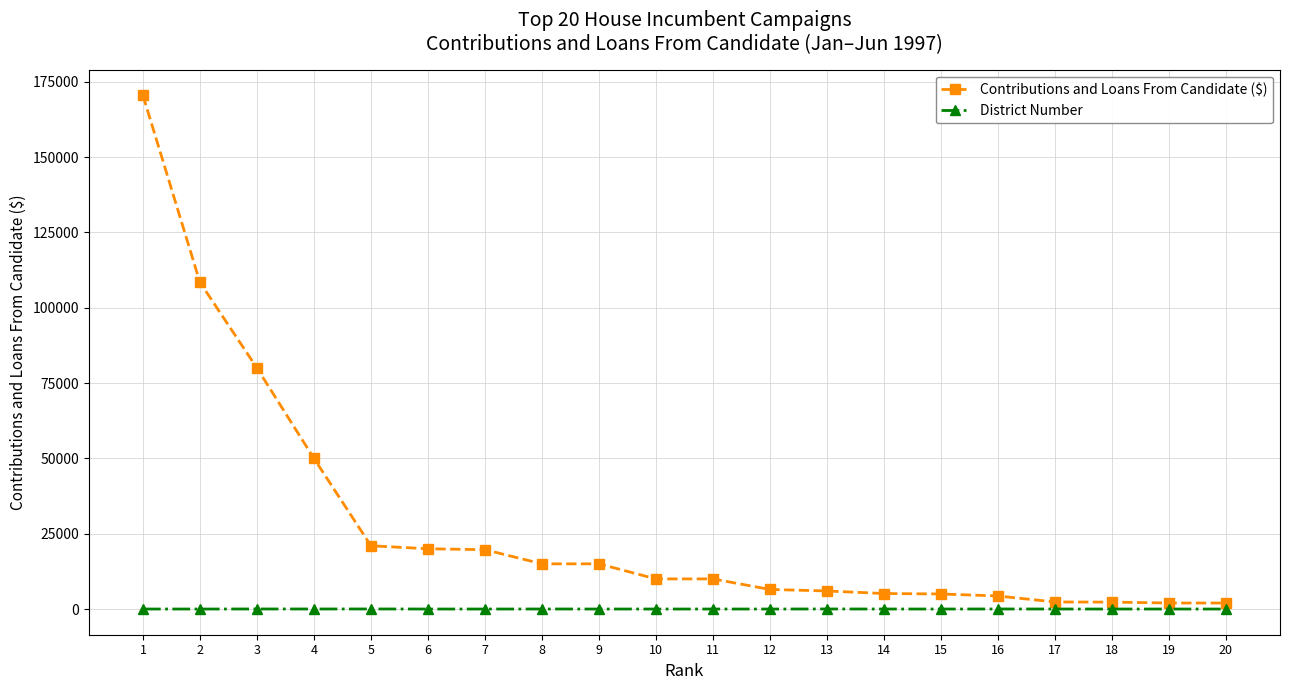

Where does the District Number series first go above 5?

1